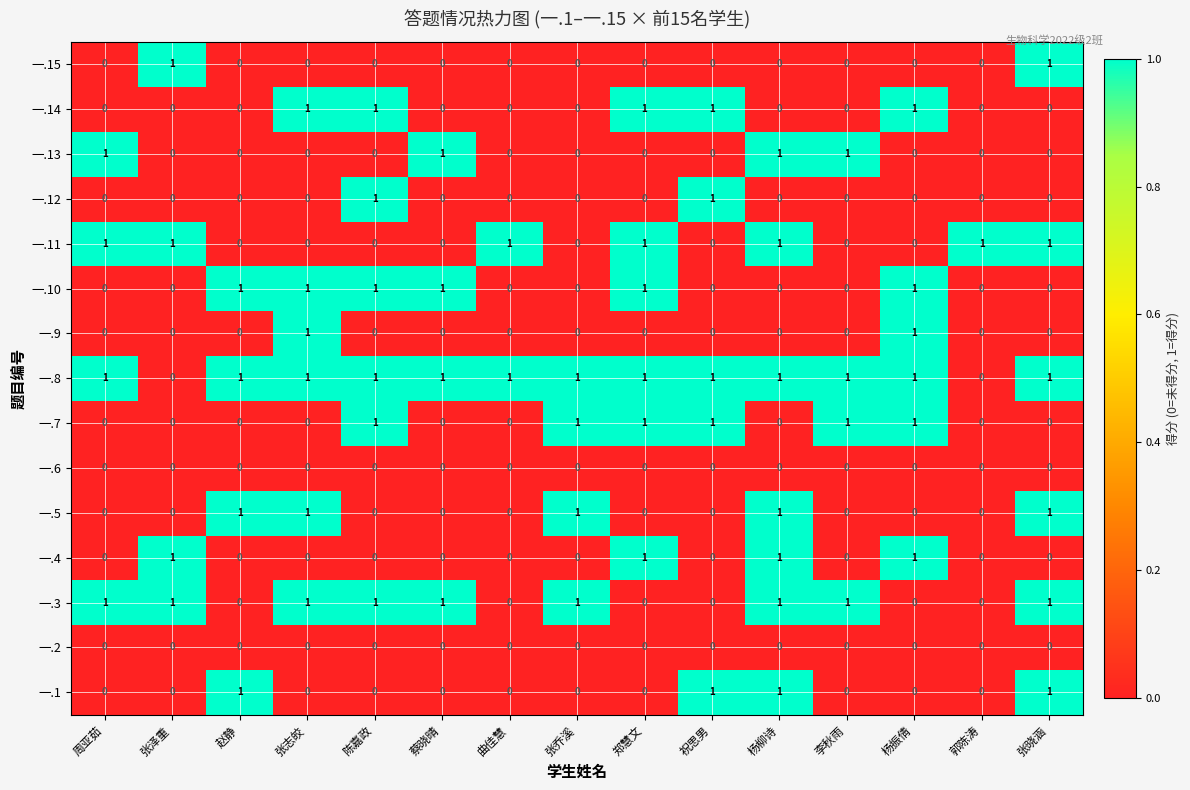

True or false: 一.14 has a value of 0 at 祝思男.

False